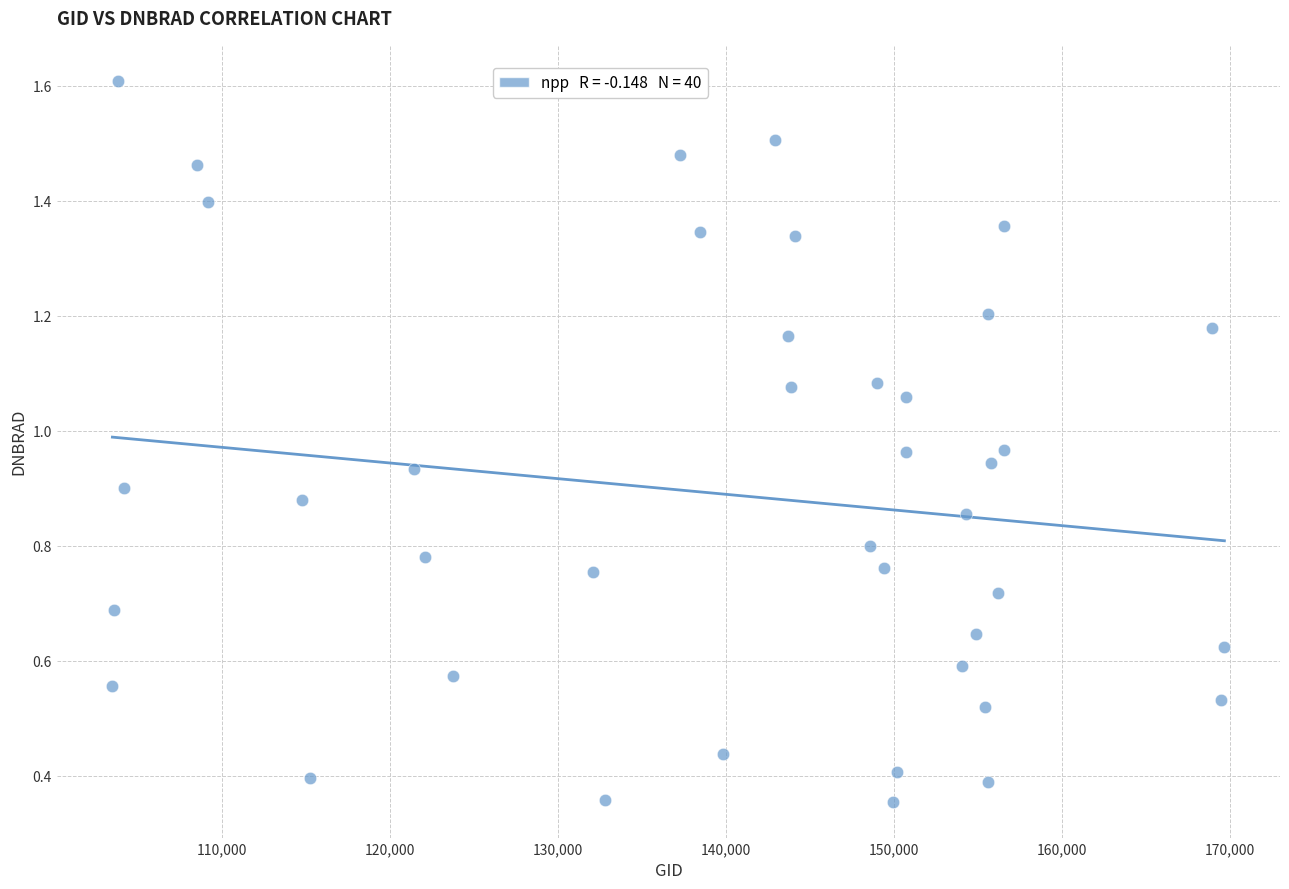

What is the range of X values (max minus min)?

66185.0